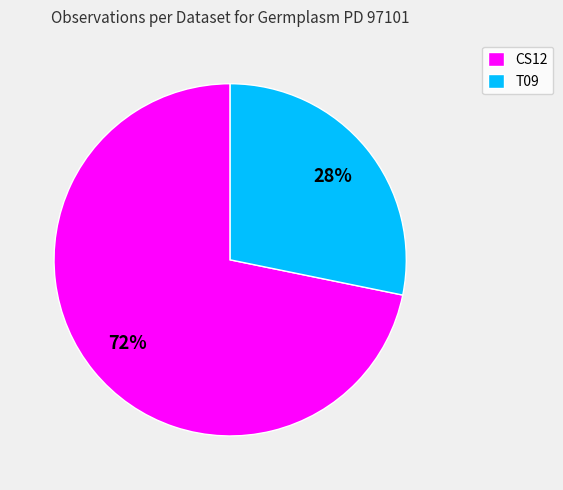

To the nearest percent, what percentage of the pie is T09?

28%